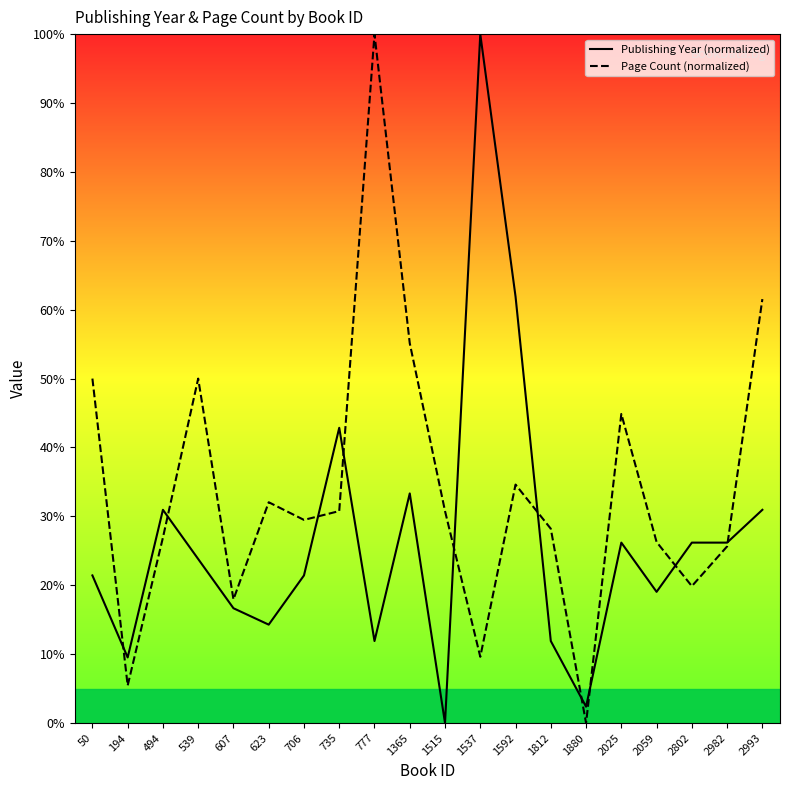

What are all the series names shown in the legend?

Publishing Year (normalized), Page Count (normalized)